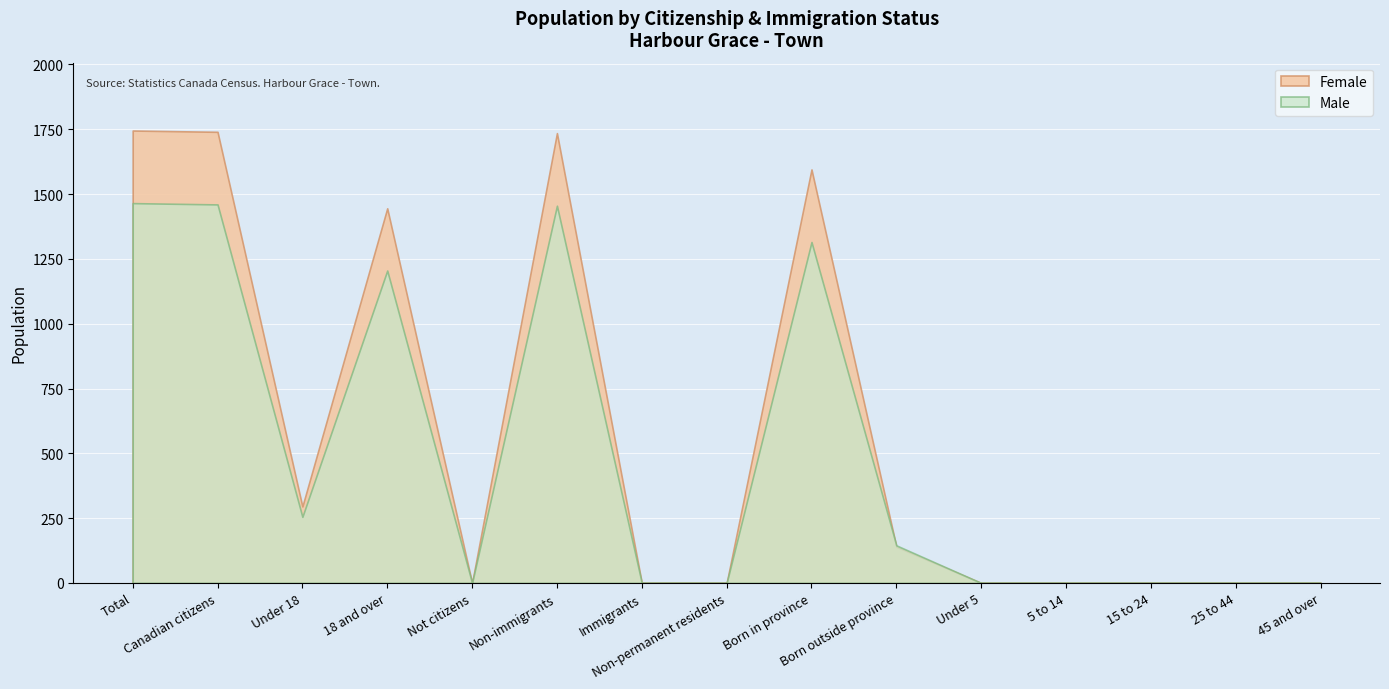

Reading left to right, transcribe all the data shown in this chart.

Male: 1465	1460	255	1205	0	1455	0	0	1315	145	0	0	0	0	0
Female: 1745	1740	295	1445	0	1735	0	0	1595	140	0	0	0	0	0